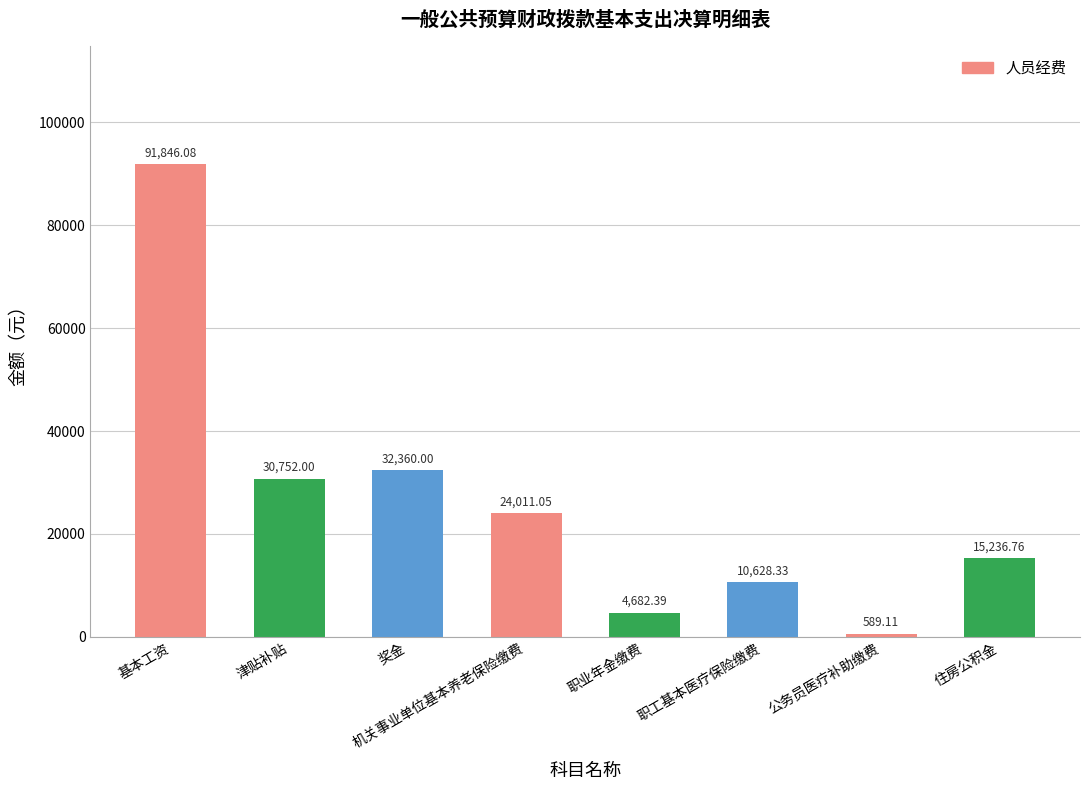

What is the label of the 4th bar from the right?

职业年金缴费